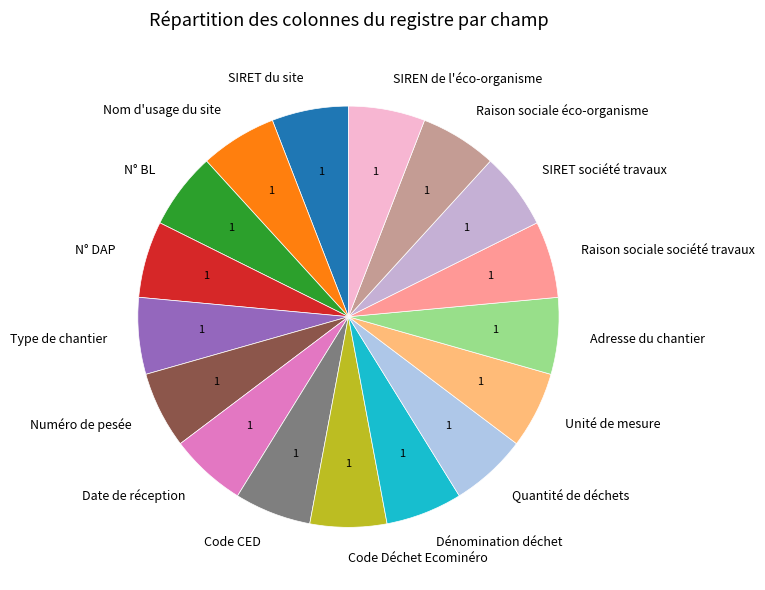

The Date de réception slice represents 6% of the pie. True or false?

True